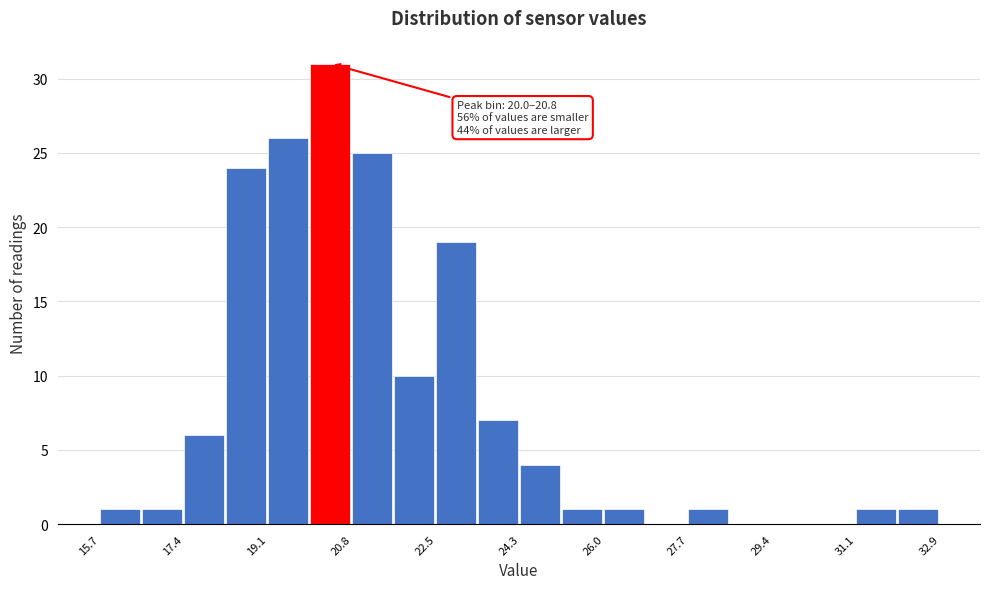

Which range on the x-axis has the tallest bar?

20.0 to 20.8